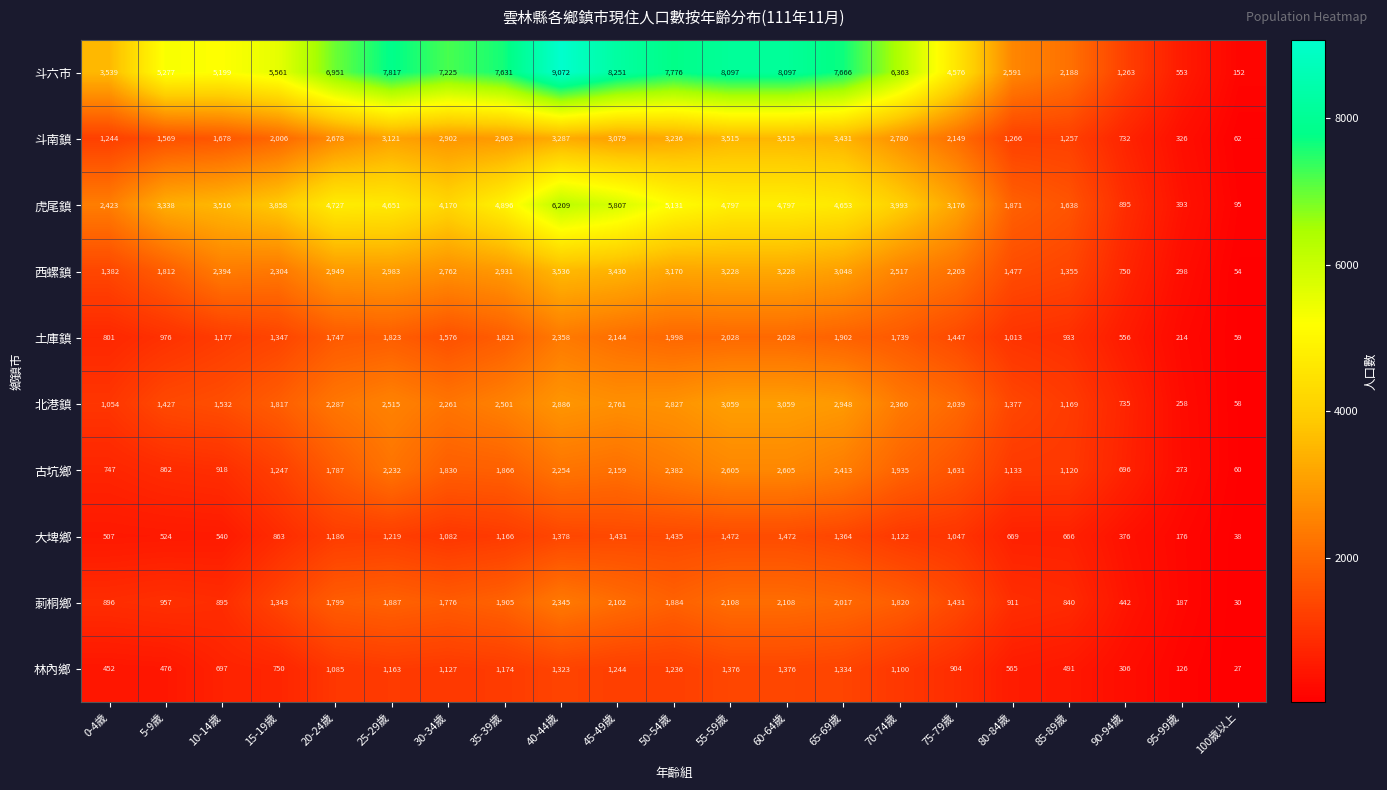

At which category is the sum across all series the highest?

40-44歲